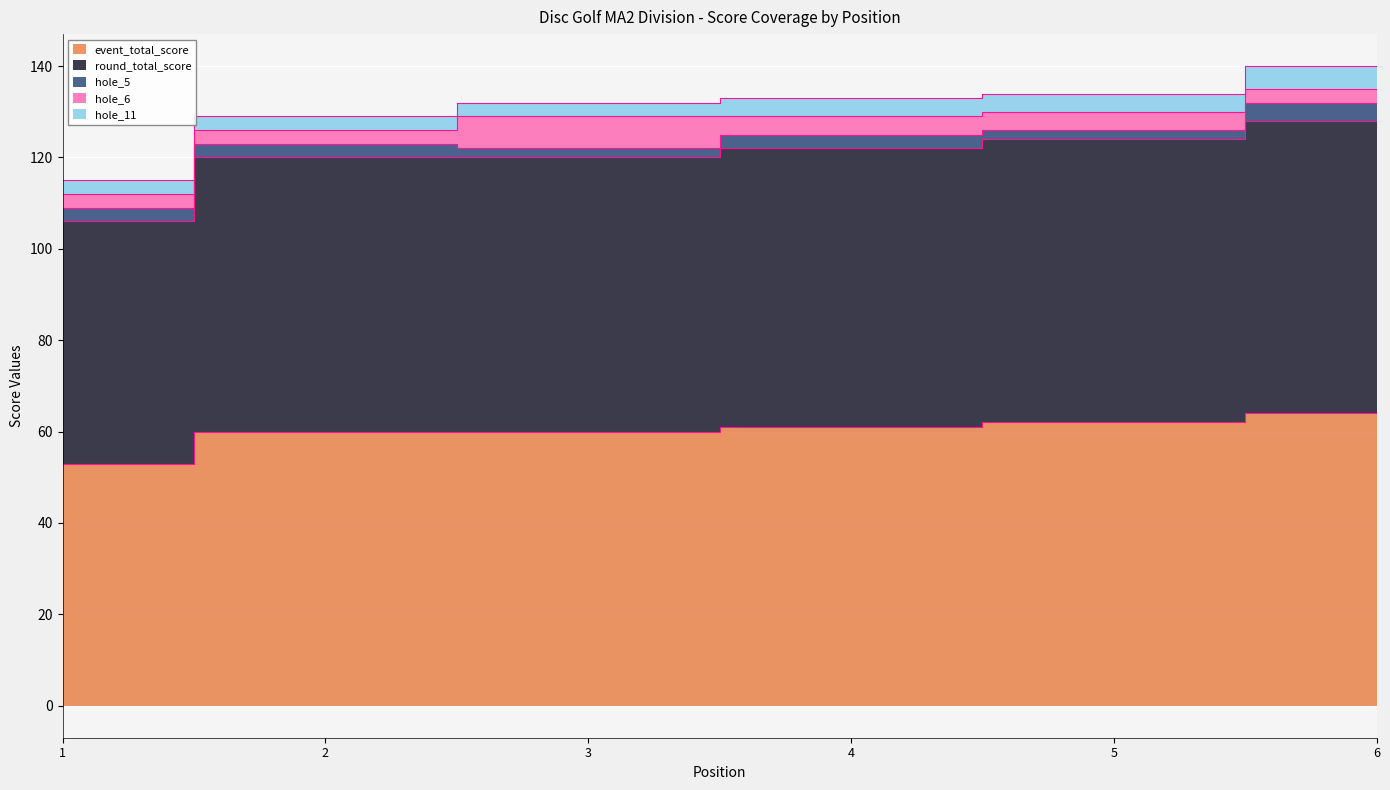

What is the spread (max minus min) of values at 3?

58